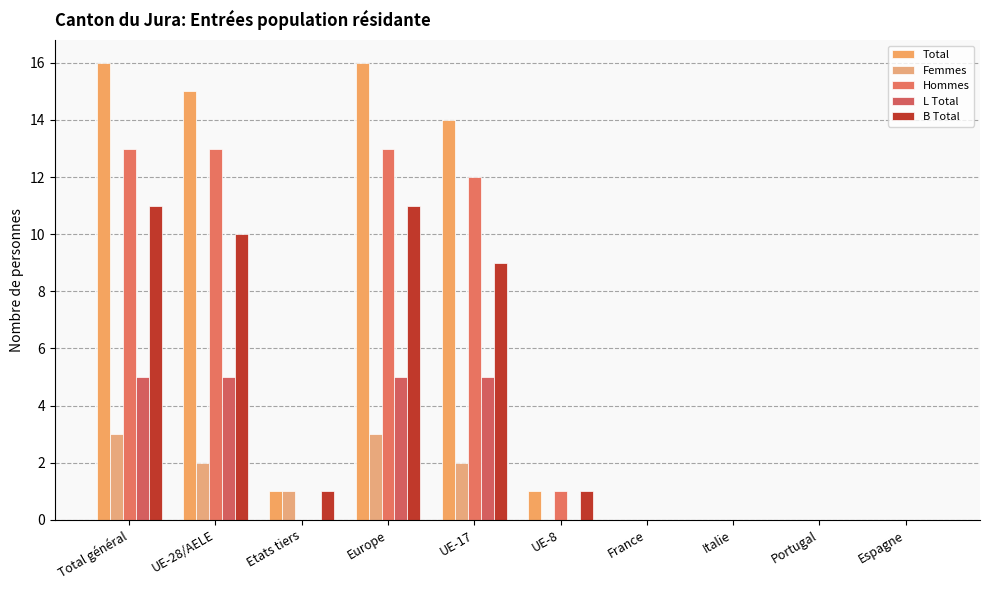

Reading left to right, list all the values displayed in this chart.

Total: 16	15	1	16	14	1	0	0	0	0
Femmes: 3	2	1	3	2	0	0	0	0	0
Hommes: 13	13	0	13	12	1	0	0	0	0
L Total: 5	5	0	5	5	0	0	0	0	0
B Total: 11	10	1	11	9	1	0	0	0	0